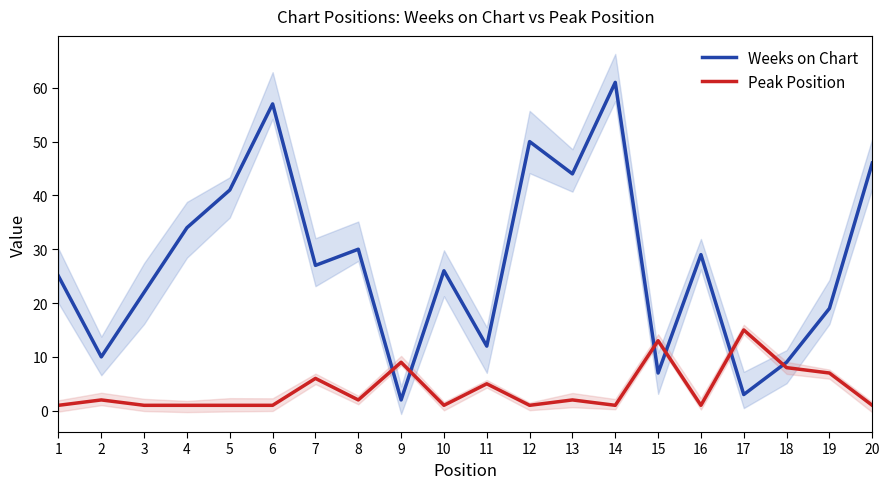

What is the value of the Weeks on Chart point at the 6th from the left?

57